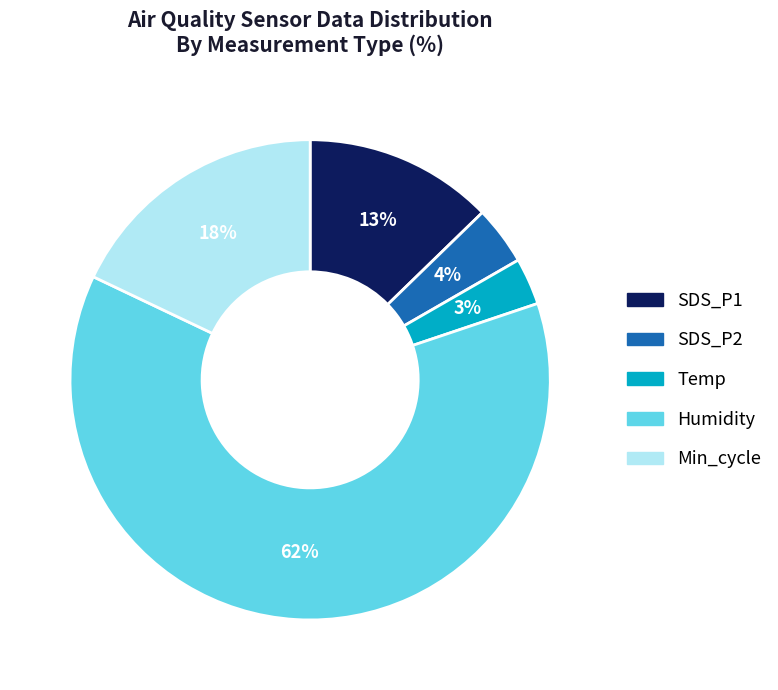

To the nearest percent, what is the difference between the largest and smallest slice percentages?

59%